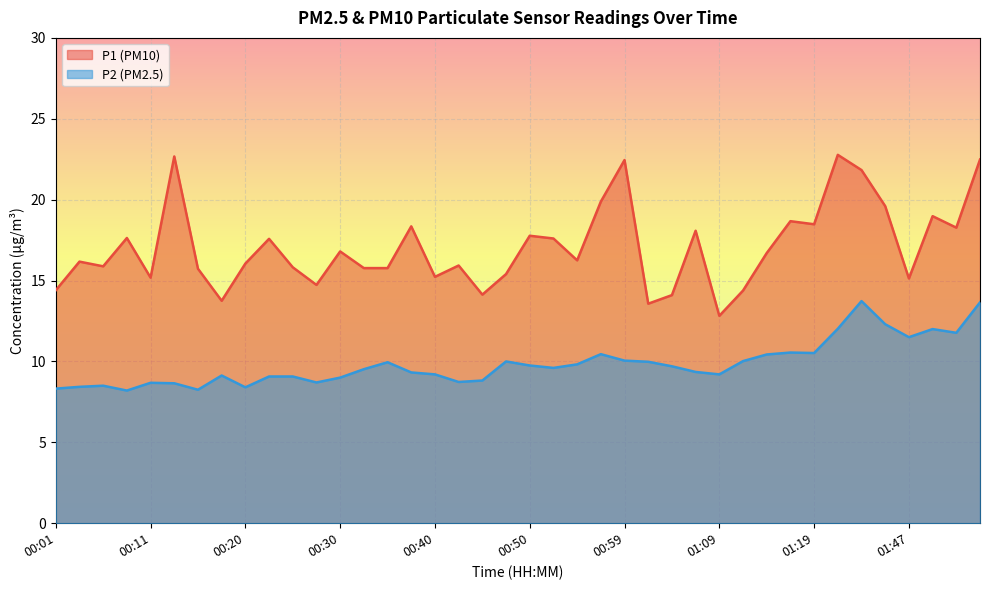

True or false: P1 and P2 intersect in this chart.

False